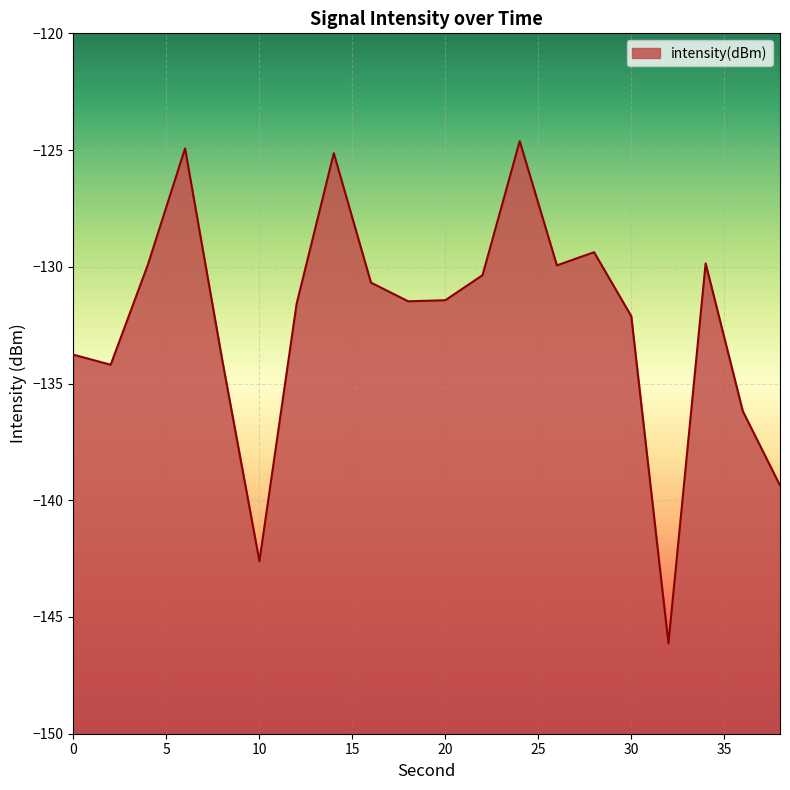

Between 26 and 22, which is larger?

26